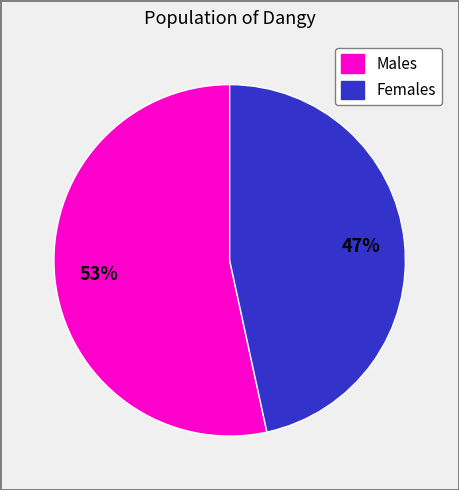

How many segments does this pie chart have?

2